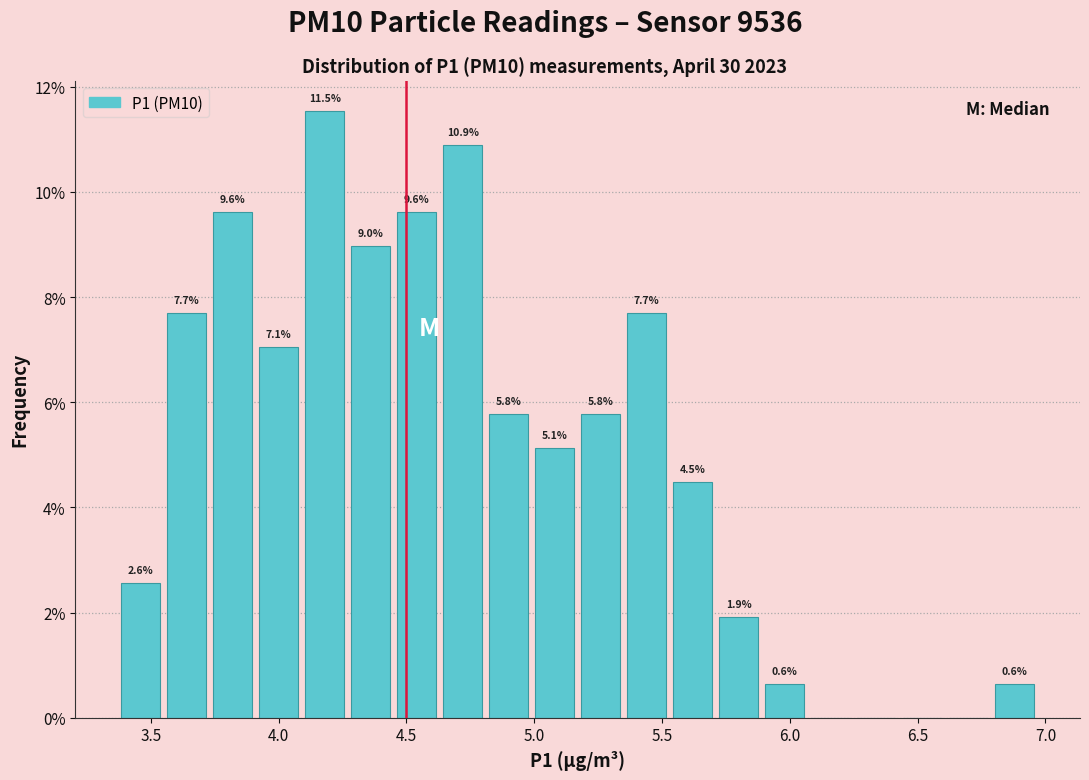

Around what value on the x-axis is the tallest bar? Give the approximate position of its centre, as read against the axis.

4.20